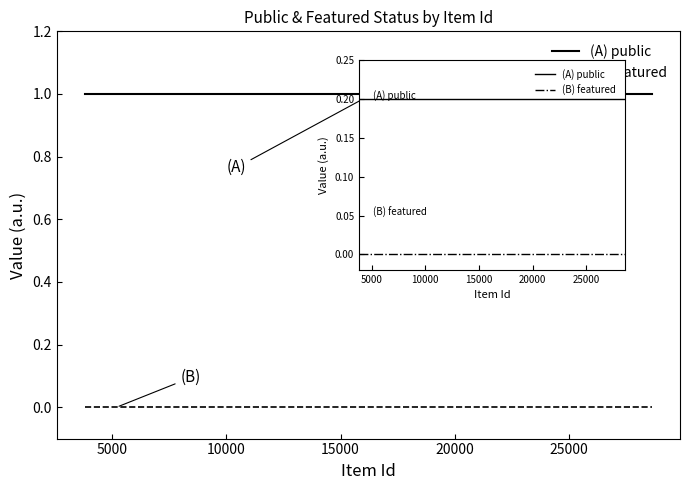

True or false: (B) featured and (A) public cross at least once.

False